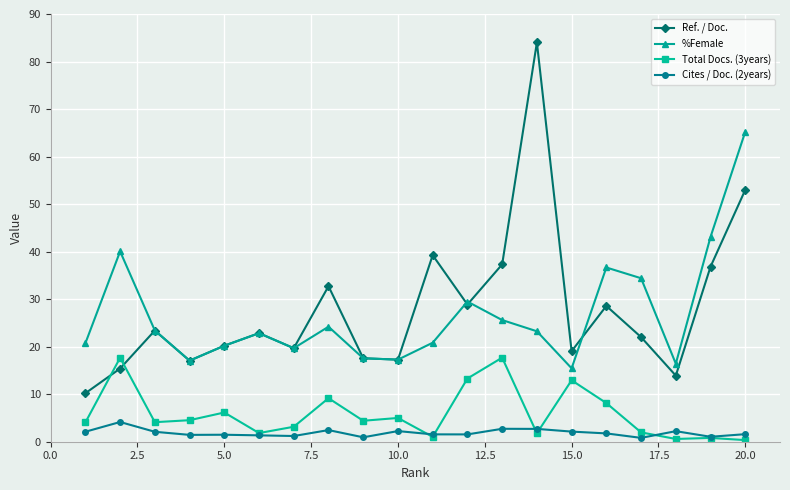

True or false: %Female and Total Docs. (3years) intersect in this chart.

False